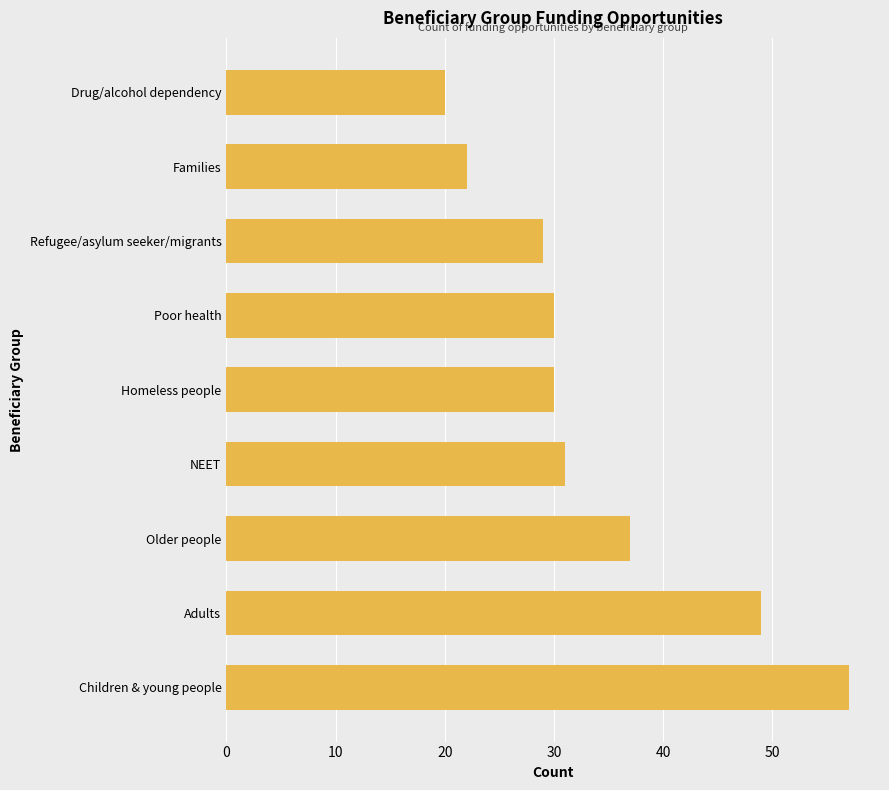

What is the minimum value shown in the chart?

20